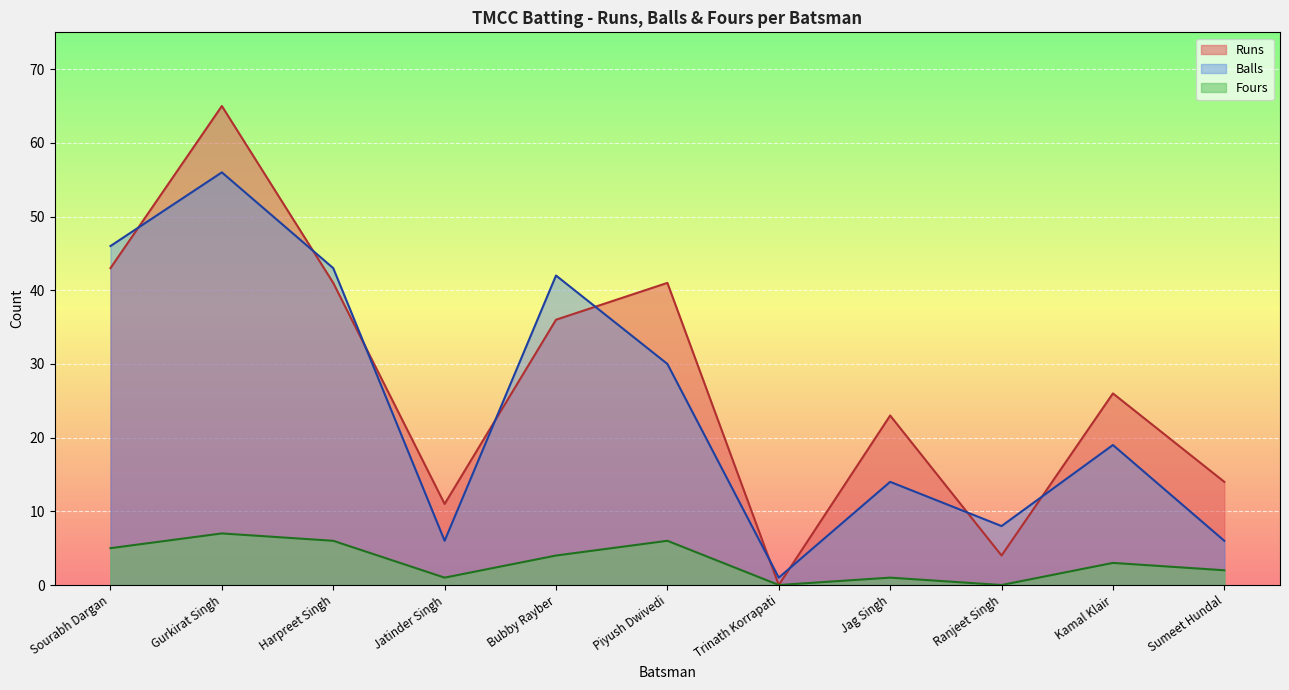

Reading left to right, what are all the values shown in this chart?

Runs: Sourabh Dargan=43	Gurkirat Singh=65	Harpreet Singh=41	Jatinder Singh=11	Bubby Rayber=36	Piyush Dwivedi=41	Trinath Korrapati=0	Jag Singh=23	Ranjeet Singh=4	Kamal Klair=26	Sumeet Hundal=14
Balls: Sourabh Dargan=46	Gurkirat Singh=56	Harpreet Singh=43	Jatinder Singh=6	Bubby Rayber=42	Piyush Dwivedi=30	Trinath Korrapati=1	Jag Singh=14	Ranjeet Singh=8	Kamal Klair=19	Sumeet Hundal=6
Fours: Sourabh Dargan=5	Gurkirat Singh=7	Harpreet Singh=6	Jatinder Singh=1	Bubby Rayber=4	Piyush Dwivedi=6	Trinath Korrapati=0	Jag Singh=1	Ranjeet Singh=0	Kamal Klair=3	Sumeet Hundal=2